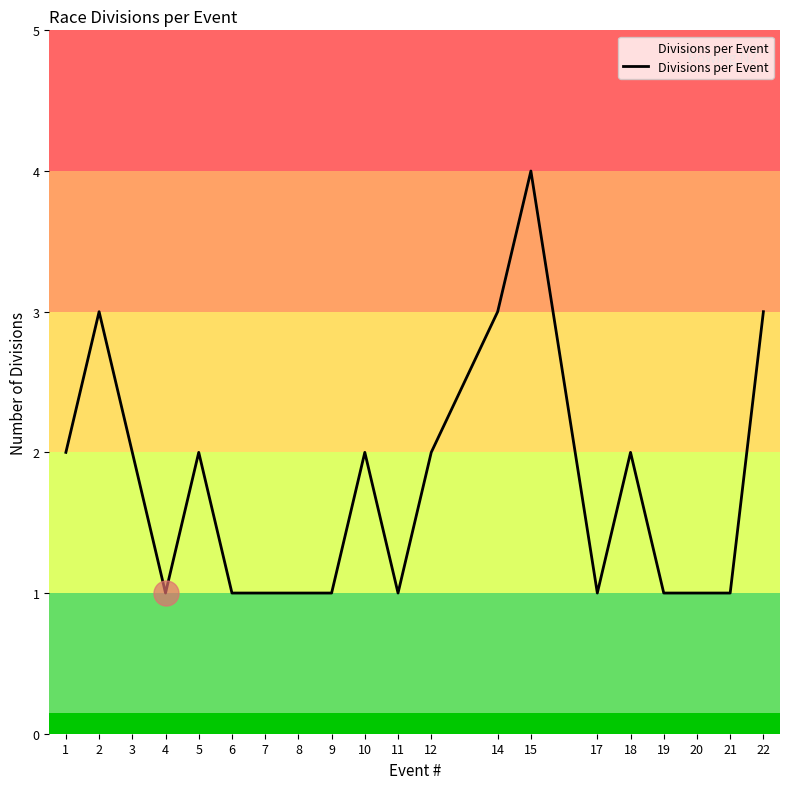

Which label corresponds to the largest value in the chart?

15